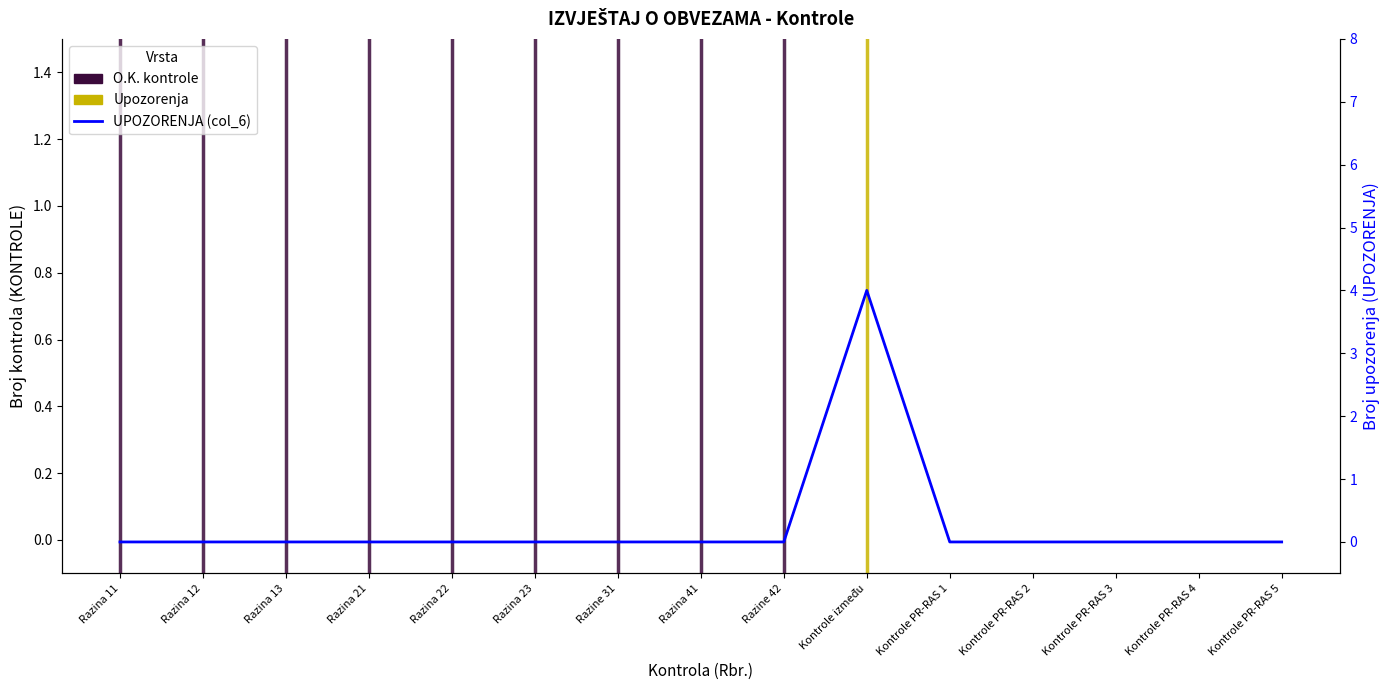

Where is the first local maximum?

Kontrole između